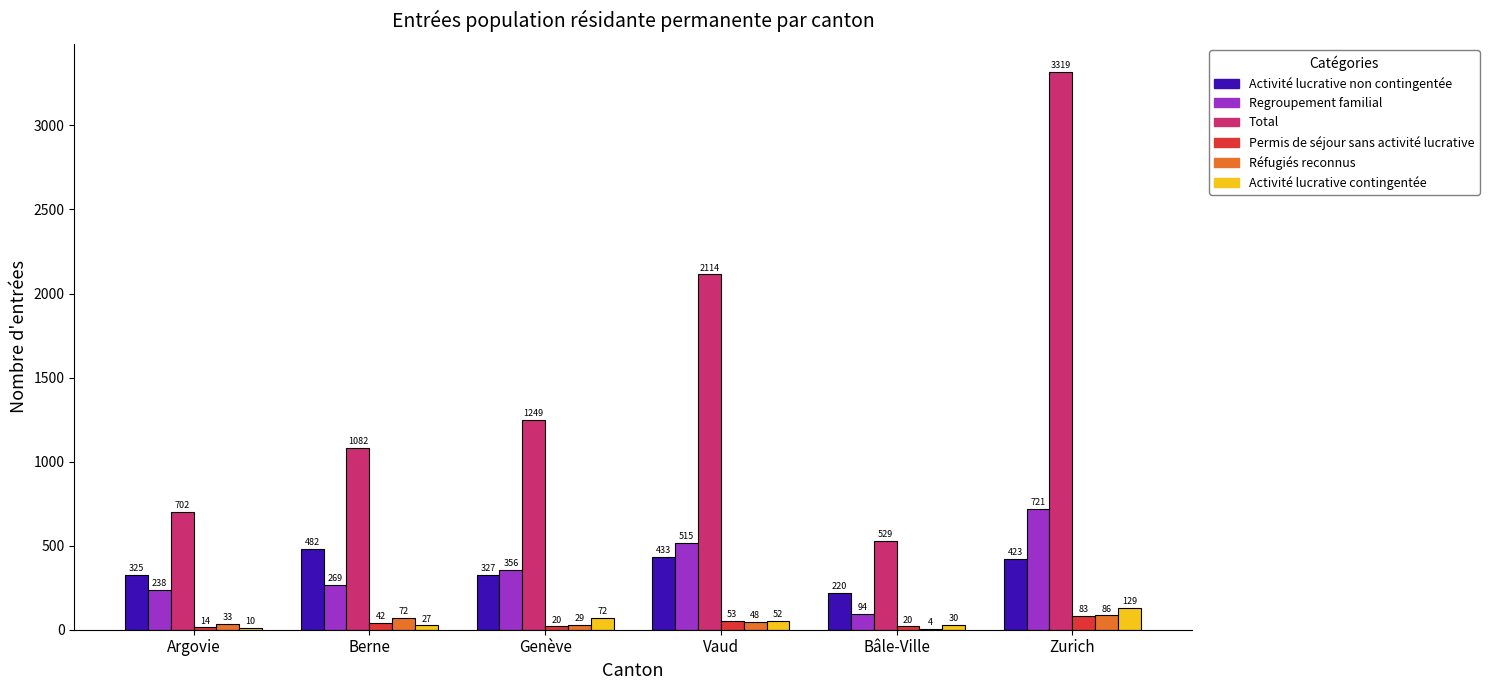

What is the greatest value displayed?

3319